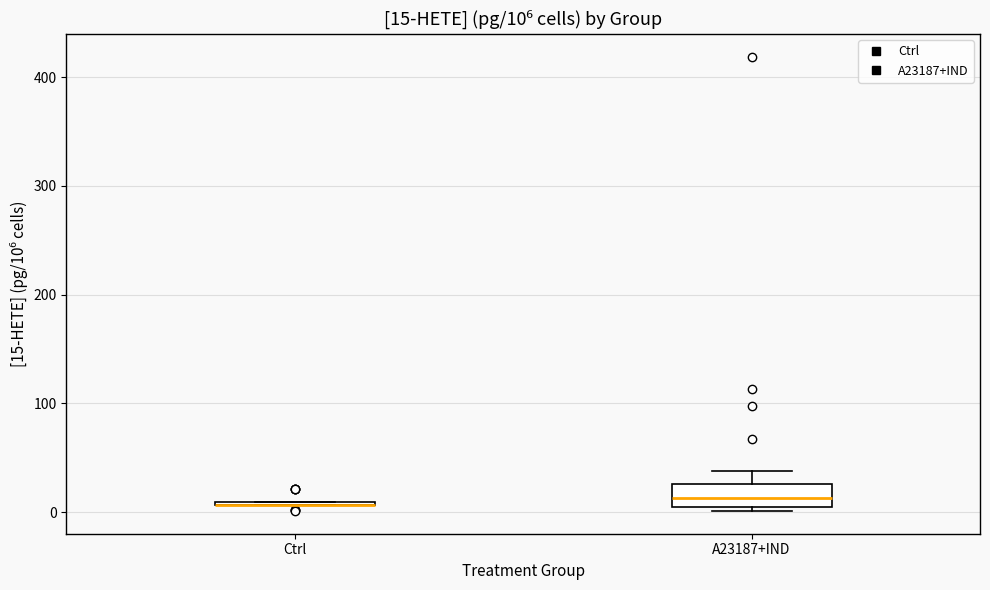

Which box is the tallest, from its lower edge to its upper edge?

A23187+IND